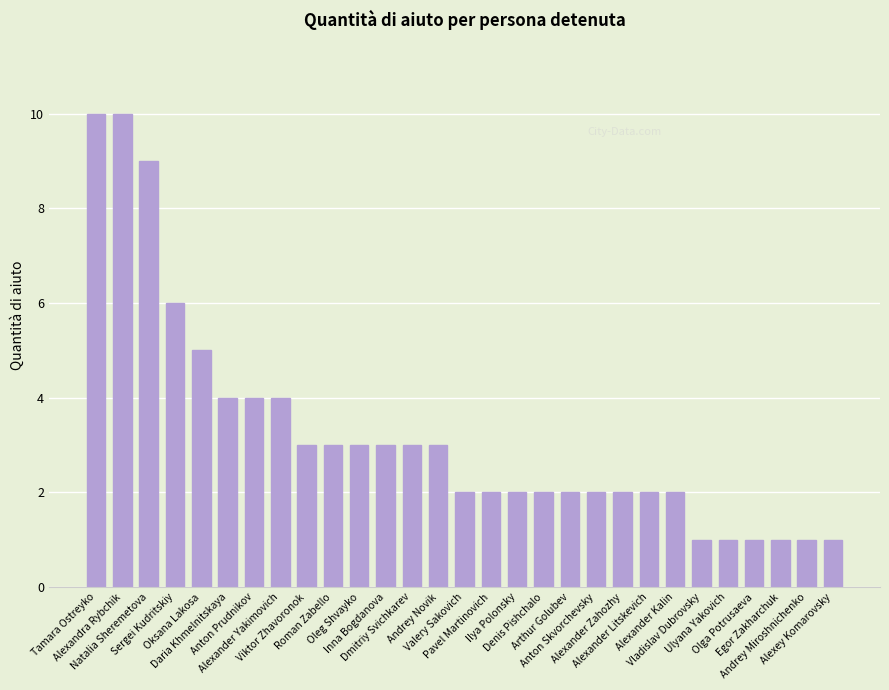

How many bars are there in total?

29